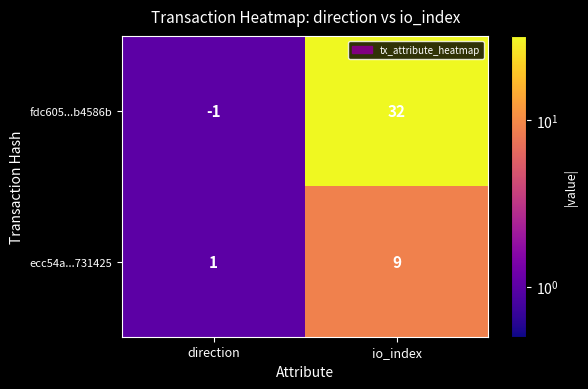

Rank the series at io_index from lowest to highest value.

ecc54a...731425, fdc605...b4586b